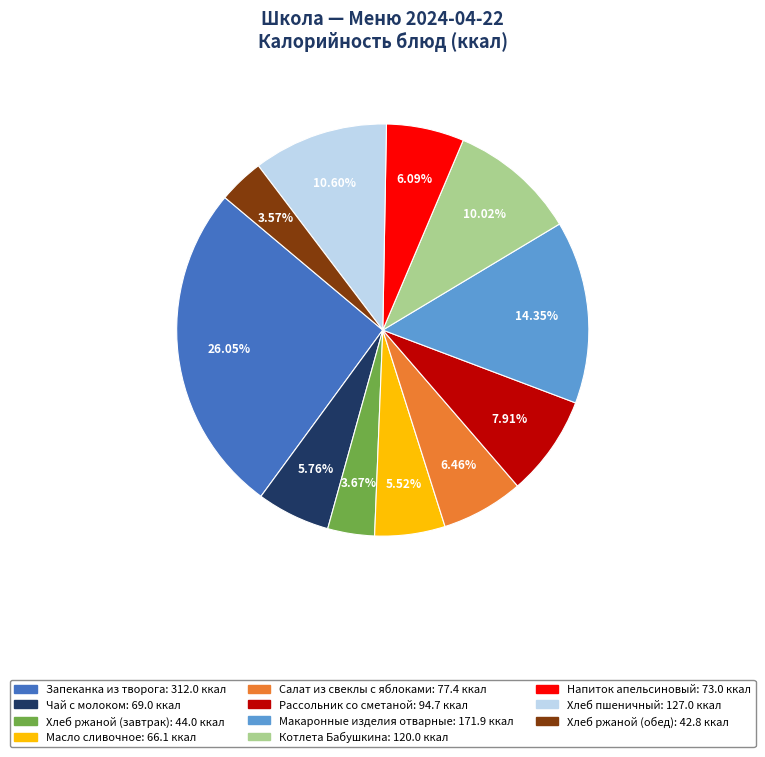

Is it true that Запеканка из творога is 26% of the pie?

True